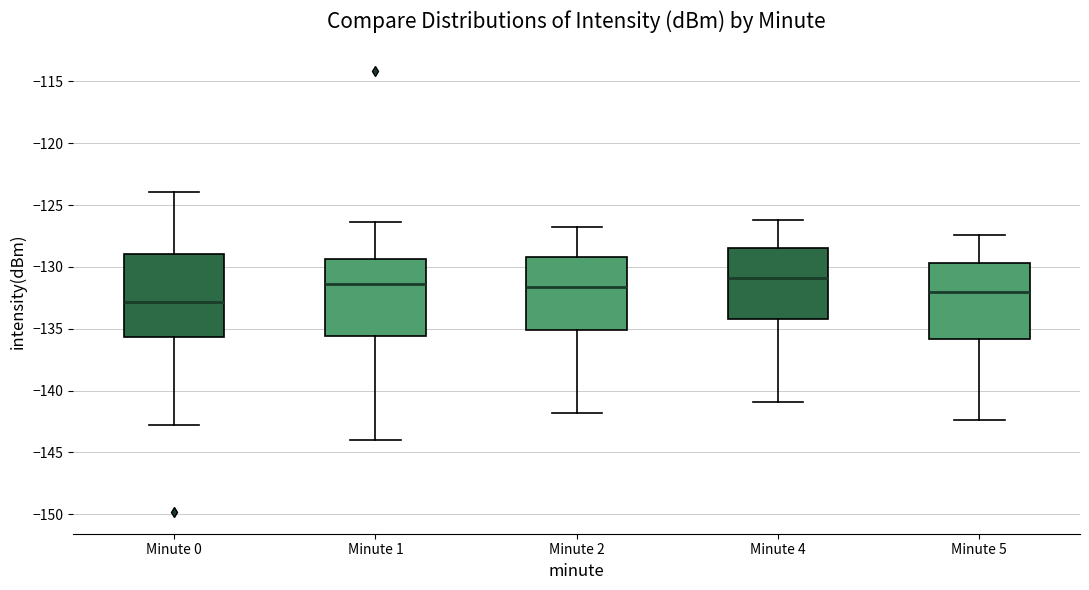

Where is the upper edge of the box for Minute 1 on the y-axis? The values are not printed on the chart, so give them approximately, as read against the axis.

-129.5